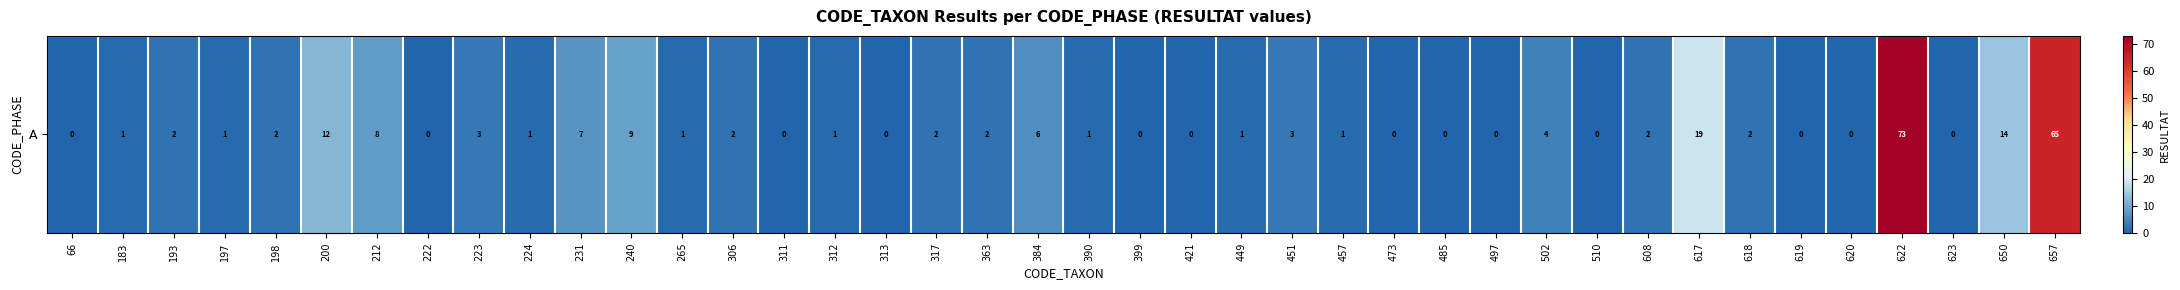

What is the sum of the values at 384 and 451?

9